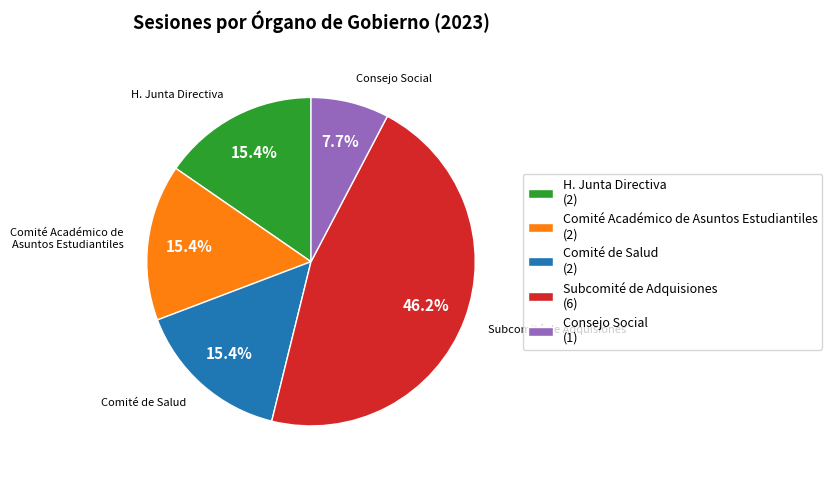

The H. Junta Directiva slice represents 28% of the pie. True or false?

False